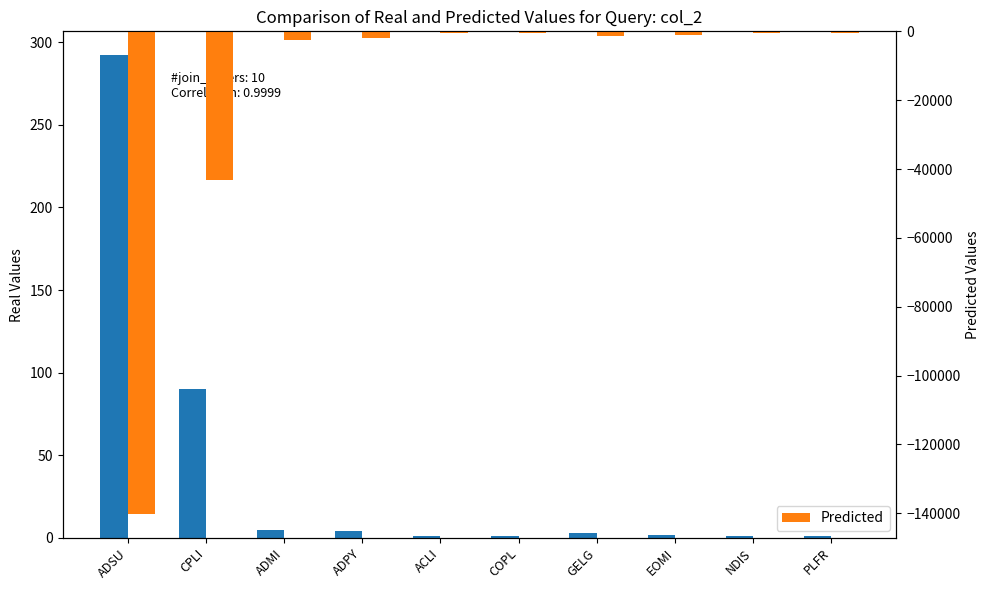

Reading left to right, extract all data points from this chart.

col_2: ADSU=292	CPLI=90	ADMI=5	ADPY=4	ACLI=1	COPL=1	GELG=3	EOMI=2	NDIS=1	PLFR=1
Predicted: ADSU=-140160	CPLI=-43200	ADMI=-2400	ADPY=-1920	ACLI=-480	COPL=-480	GELG=-1440	EOMI=-960	NDIS=-480	PLFR=-480